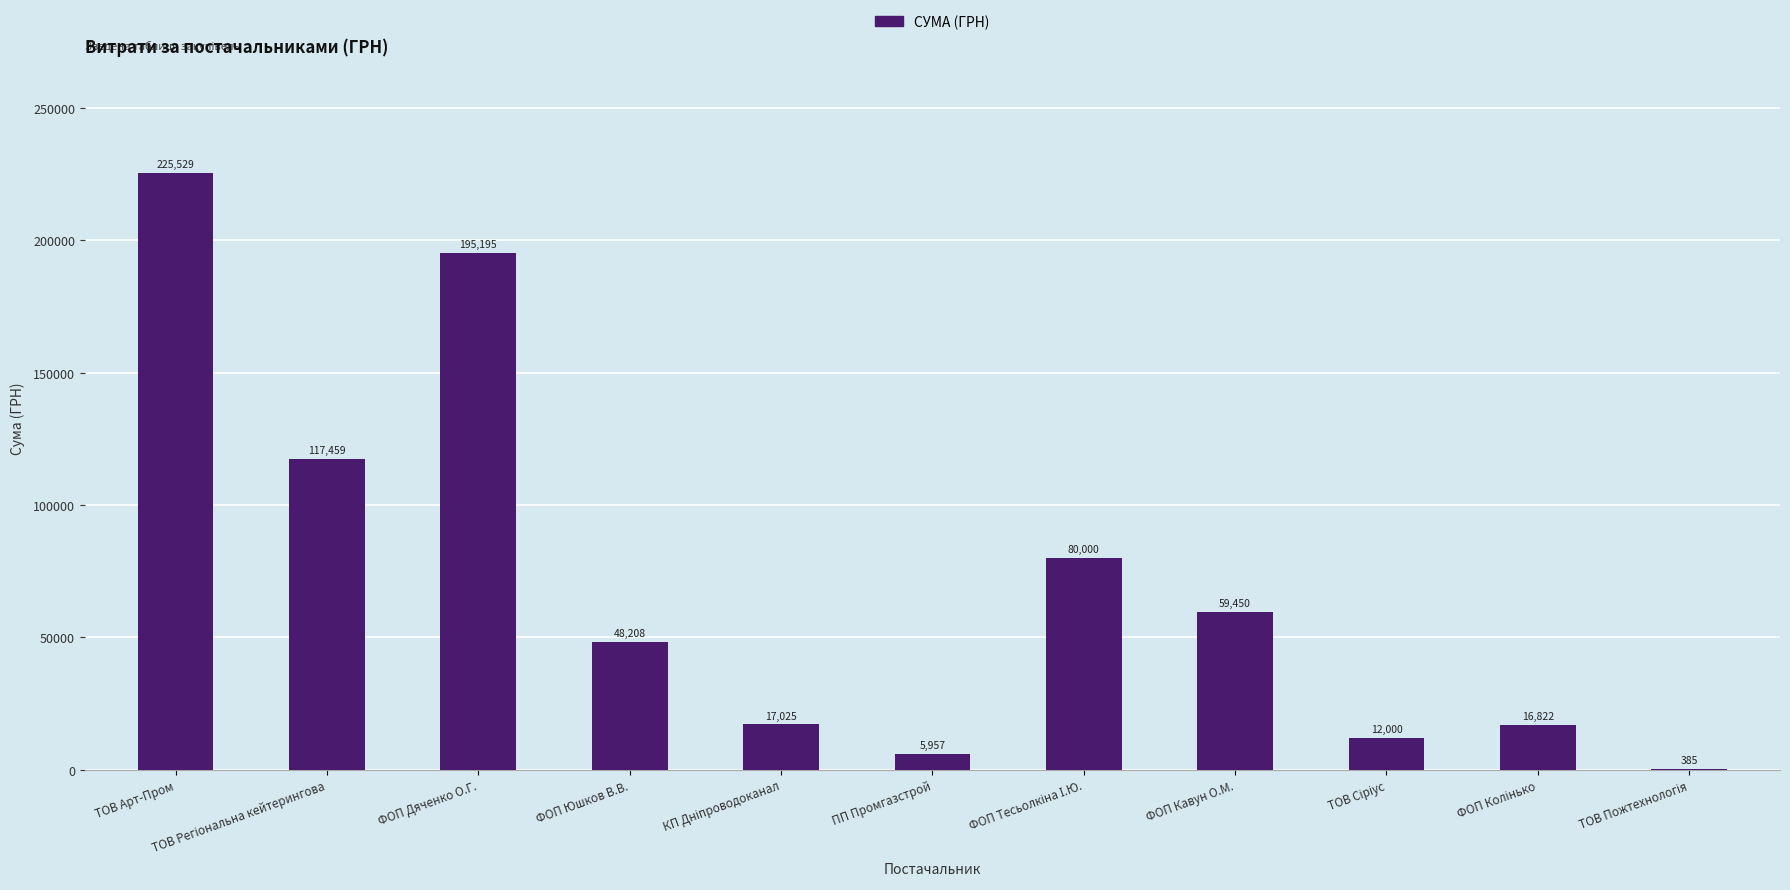

True or false: the data shows 5956.6 at ПП Промгазстрой.

True